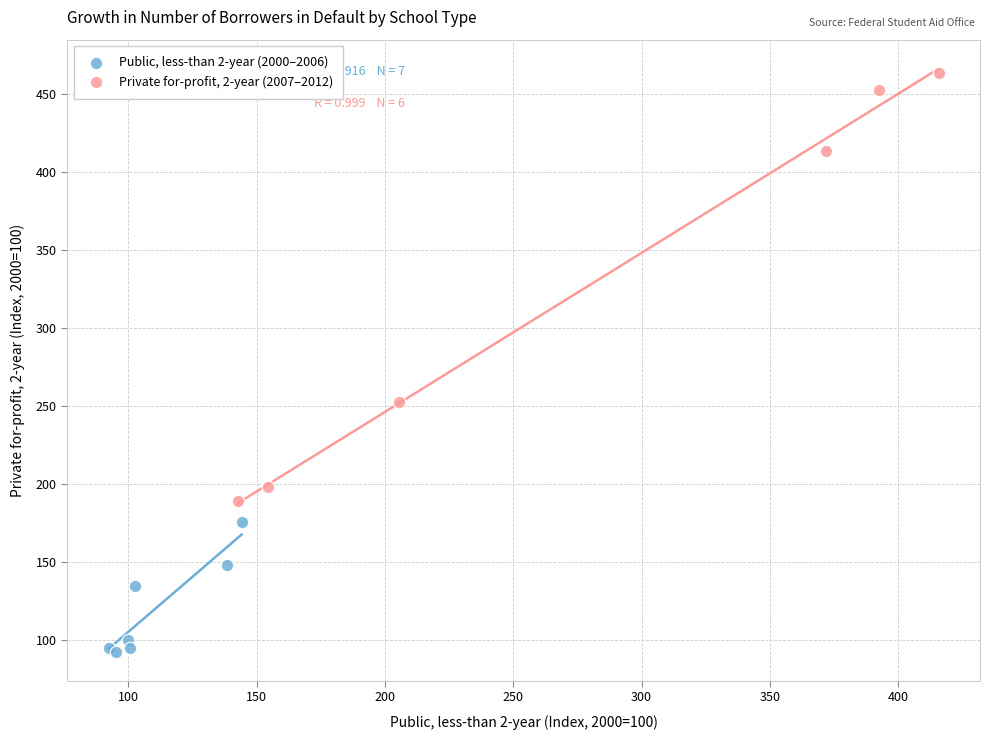

Which series contains the lowest Y value?

Public, less-than 2-year (2000–2006)